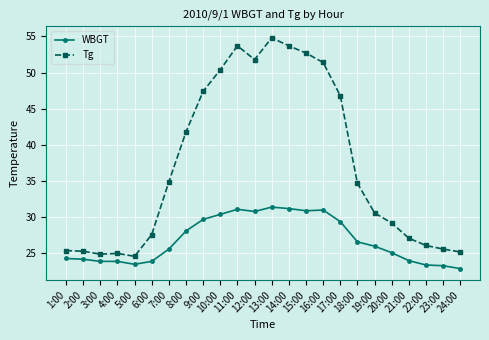

True or false: WBGT and Tg intersect in this chart.

False